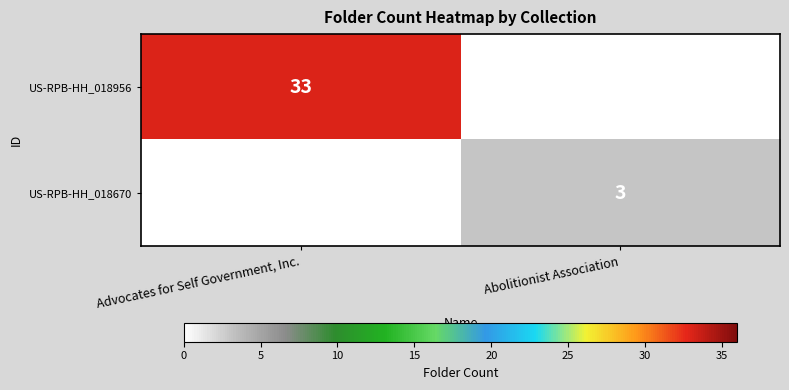

What is the average value of the row_0 series?

16